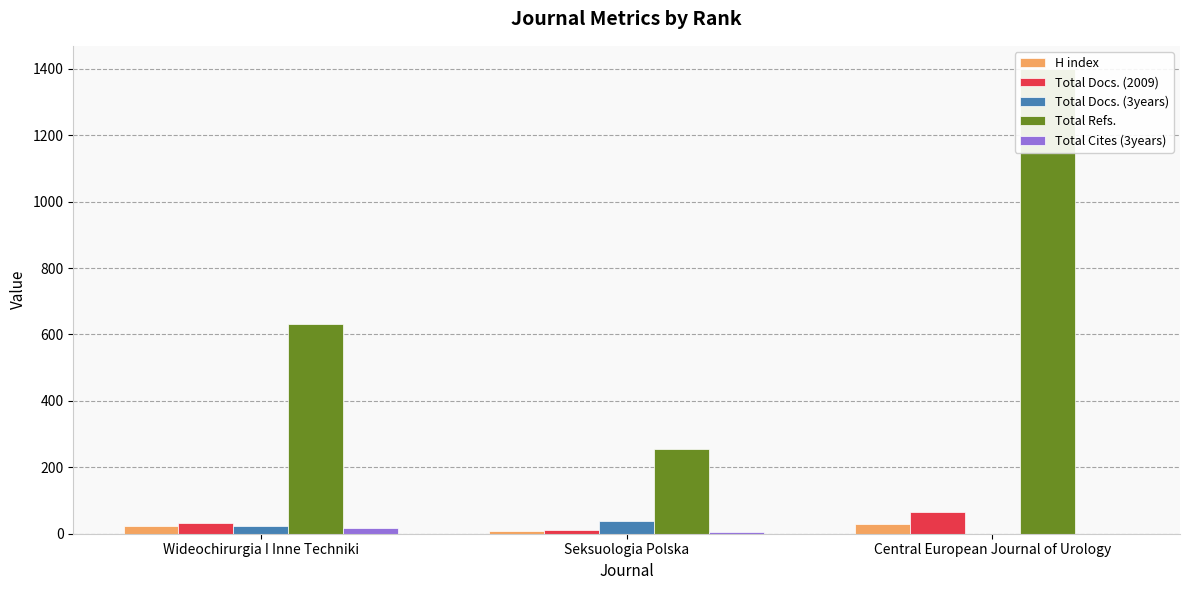

What is the difference between the maximum and minimum values in the H index series?

23